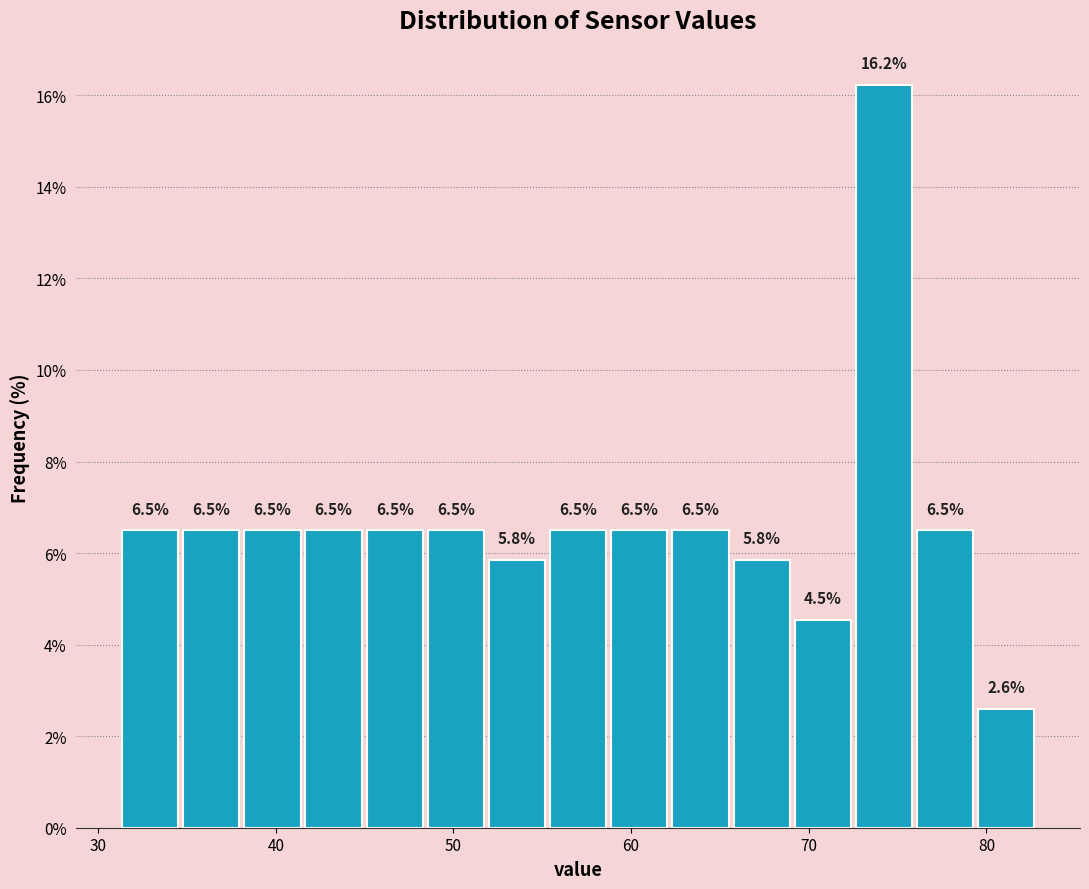

Read against the x-axis, roughly where is the centre of the tallest bar?

74